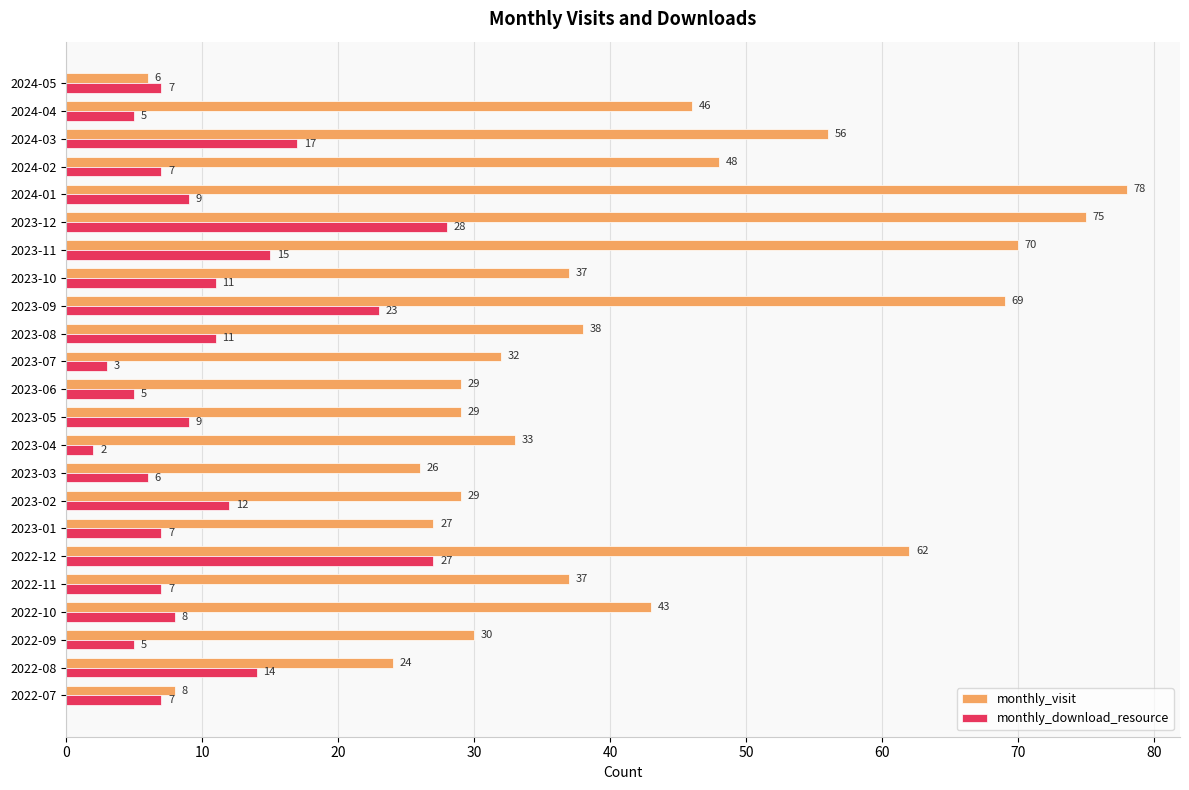

Which series changed the most between 2023-09 and 2023-10?

monthly_visit